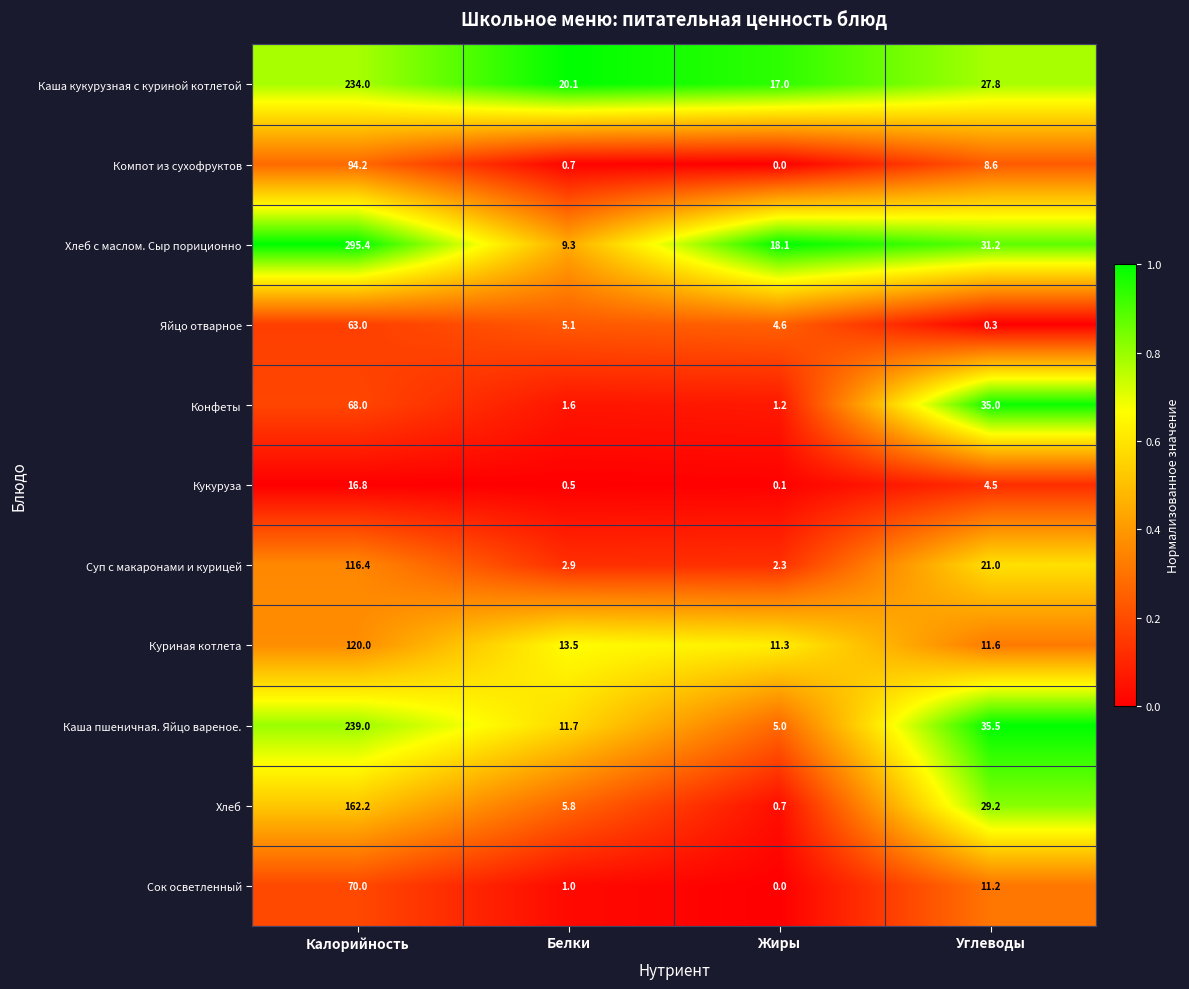

At how many categories does at least one series exceed 0?

4